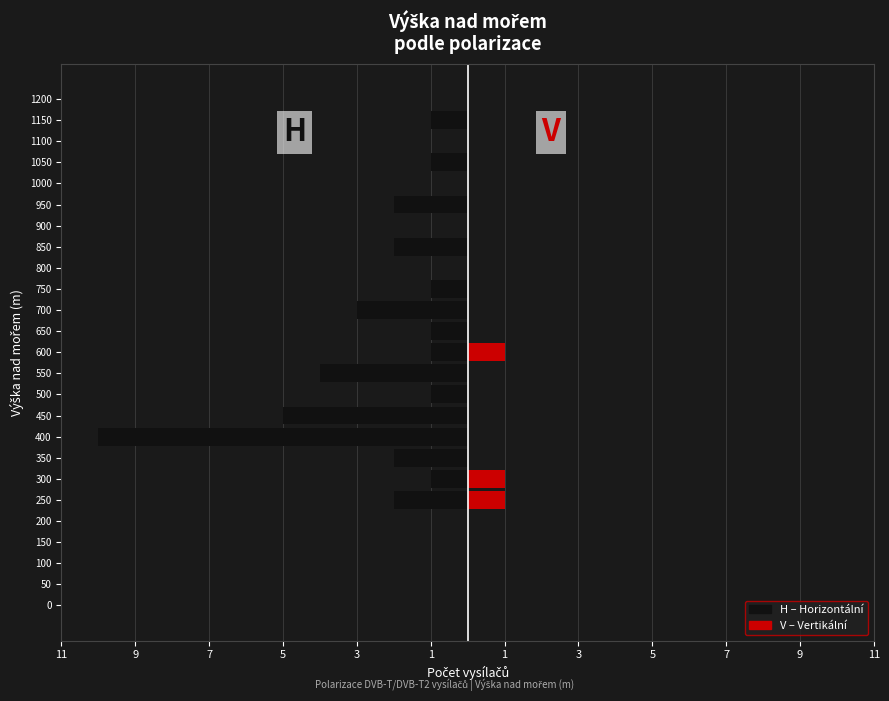

Reading left to right, what are all the values shown in this chart?

H (Horizontální): 0	0	0	0	0	-2	-1	-2	-10	-5	-1	-4	-1	-1	-3	-1	0	-2	0	-2	0	-1	0	-1	0
V (Vertikální): 0	0	0	0	0	1	1	0	0	0	0	0	1	0	0	0	0	0	0	0	0	0	0	0	0